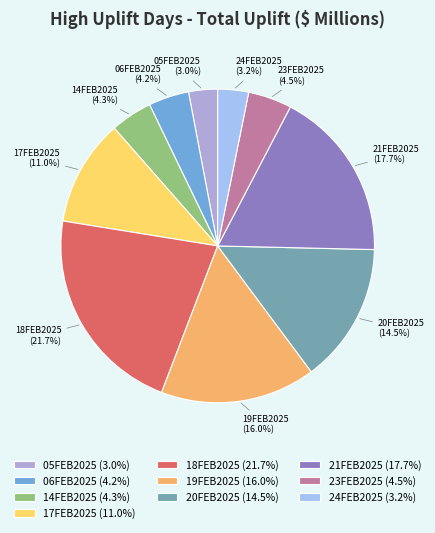

To the nearest percent, what is the difference between the largest and smallest slice percentages?

19%